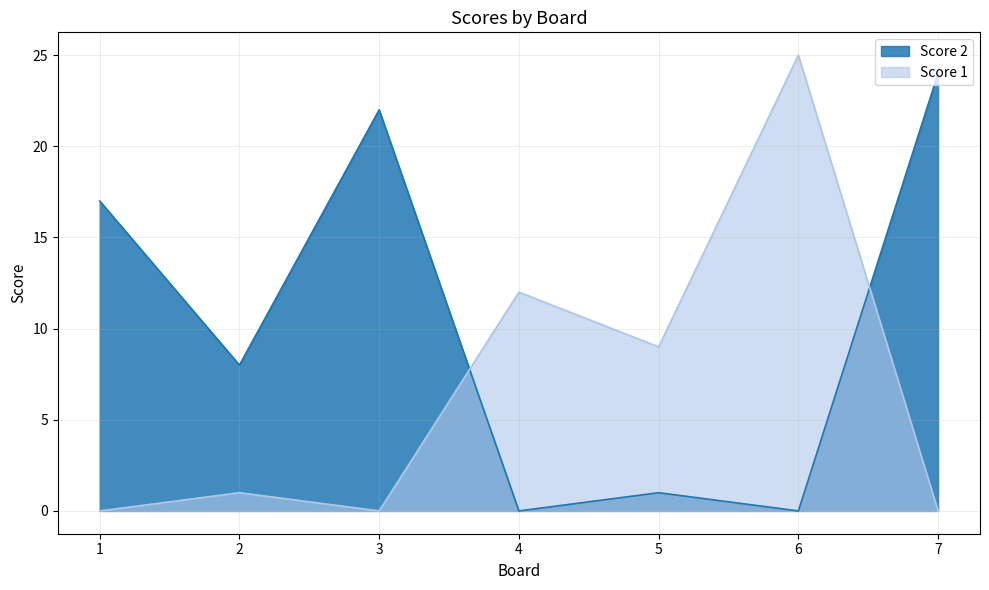

How many data points does each series have?

7